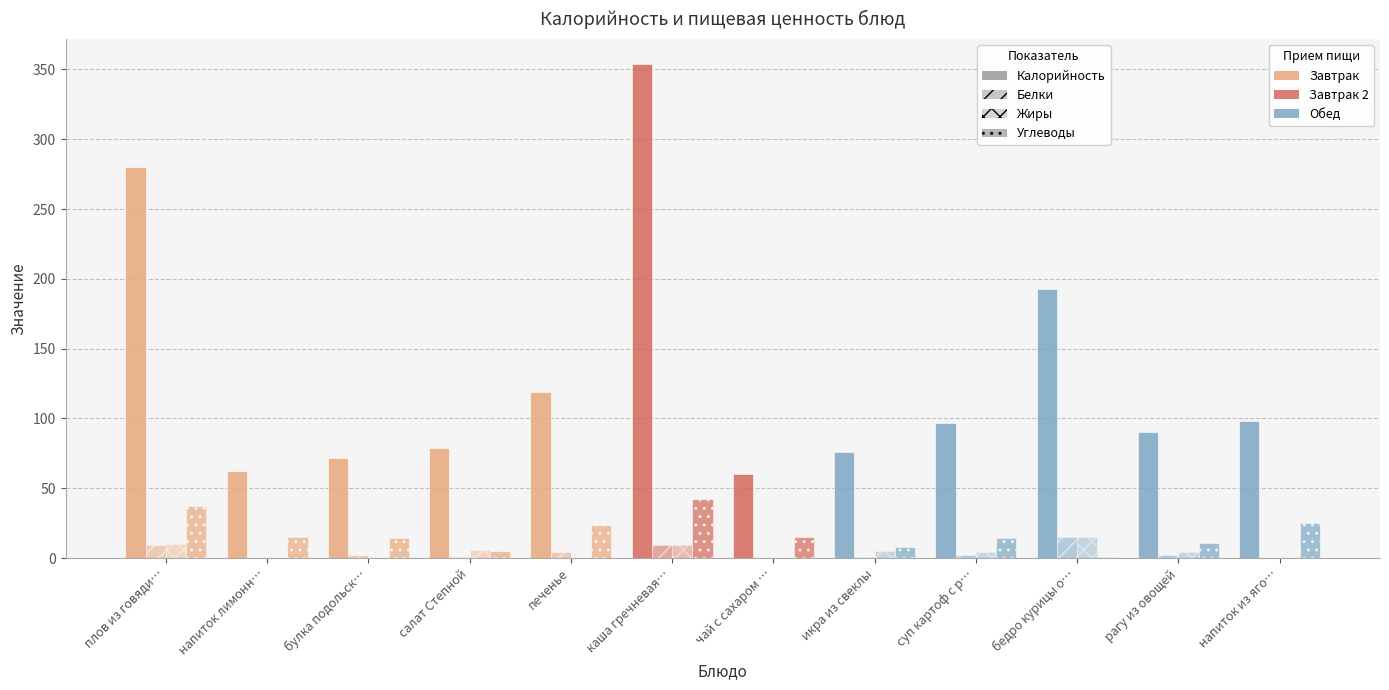

How many data points does each series have?

12